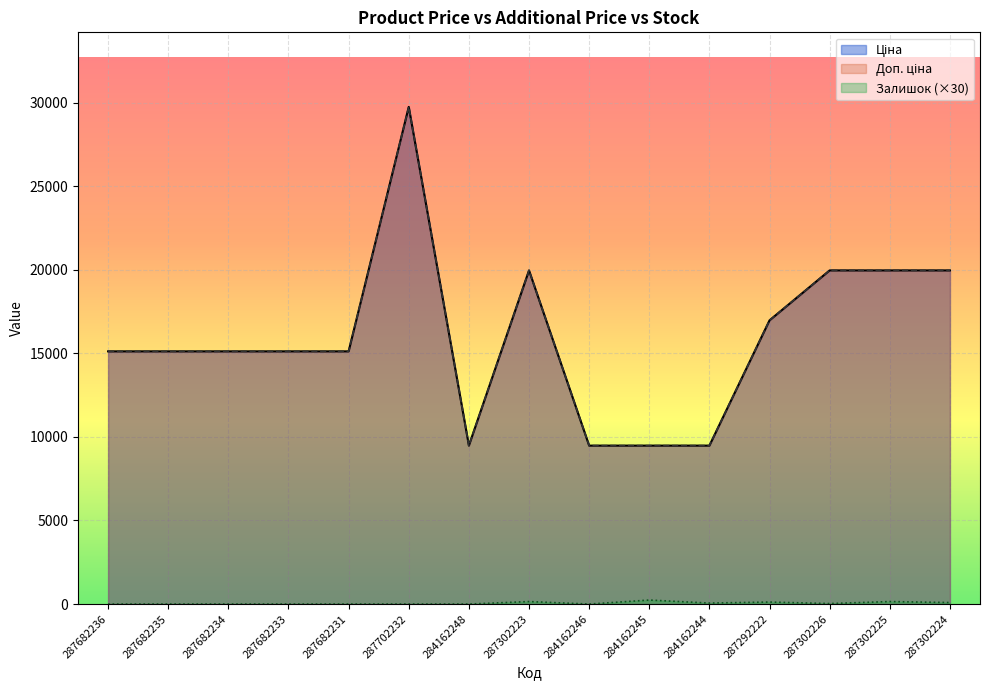

What is the sum of all Доп. ціна values?

240100.5